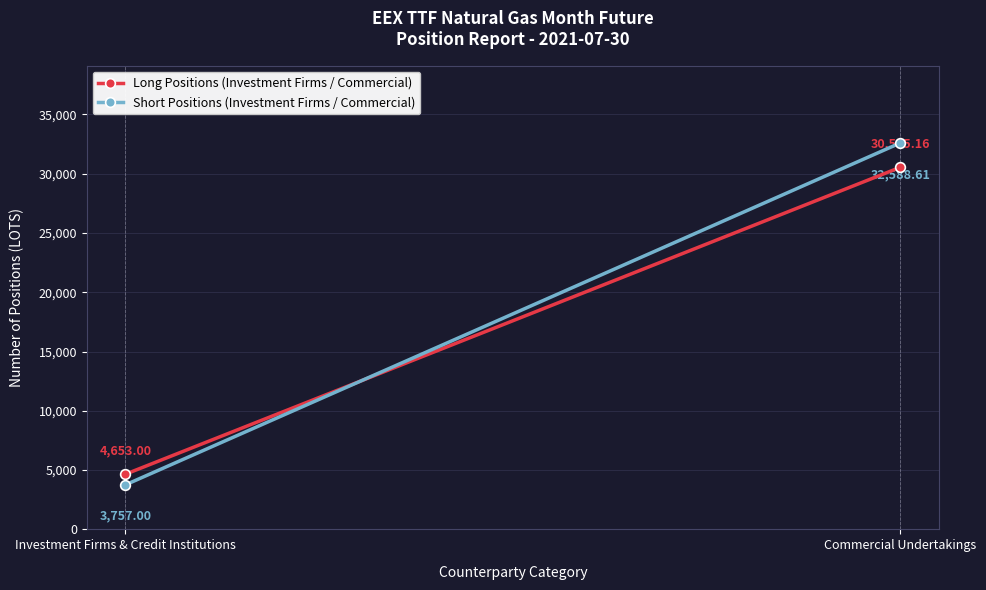

At which label does Short Positions (Investment Firms / Commercial) first exceed 32588?

Commercial Undertakings